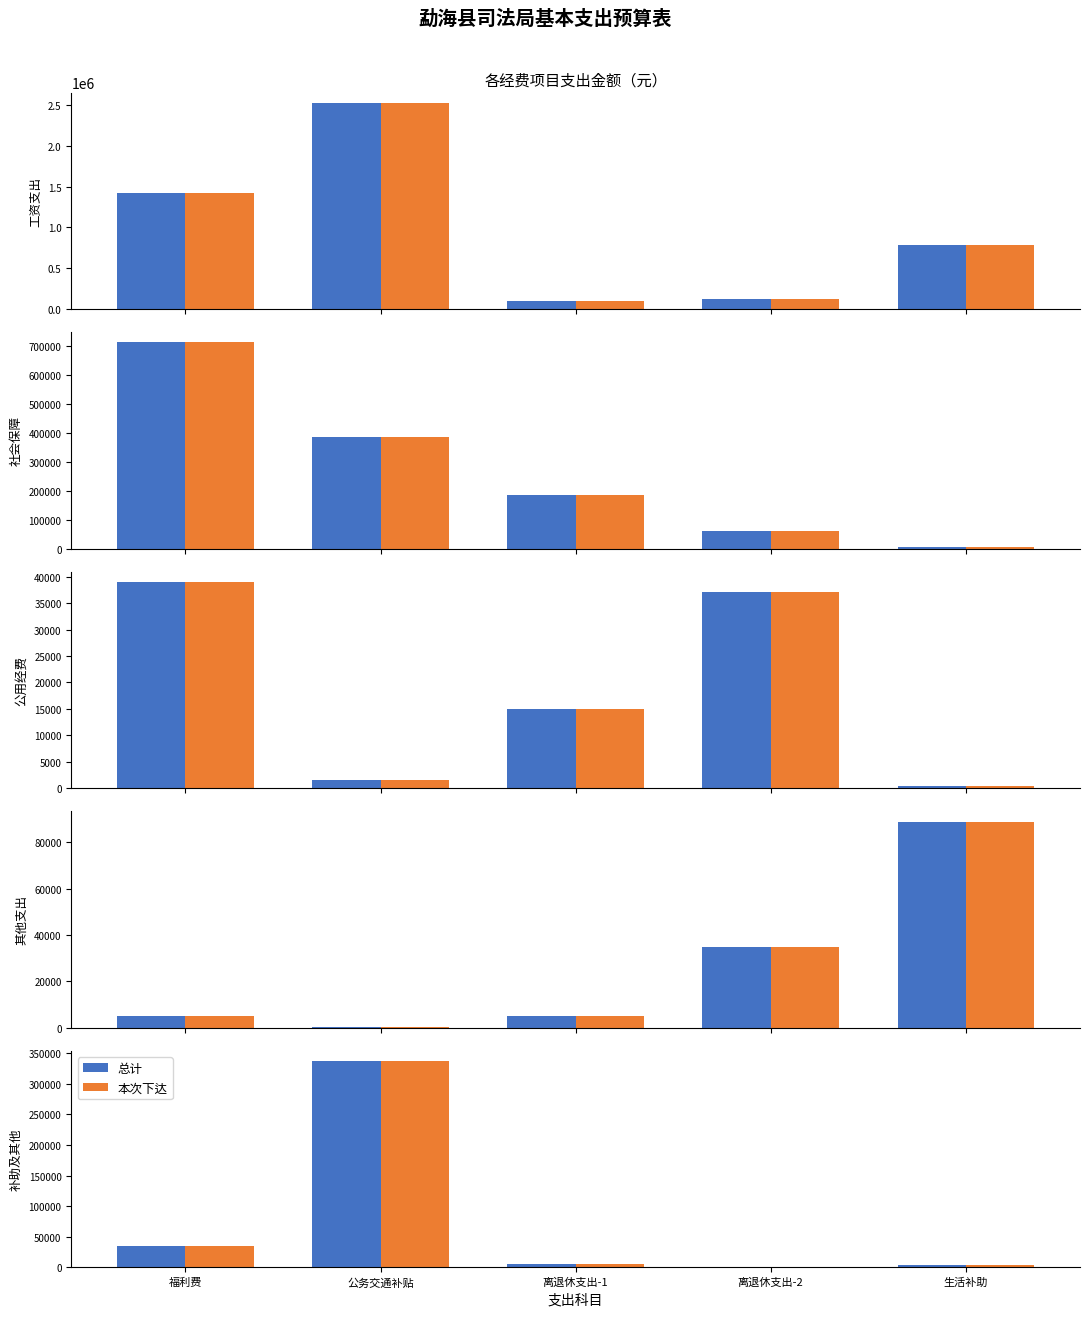

What is the value of the 本次下达 bar at the 1st from the left?

35642.7